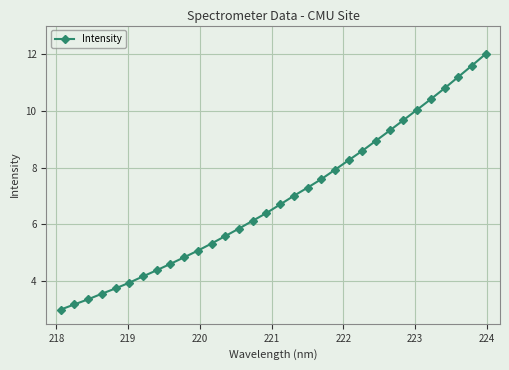

What is the smallest value displayed?

3.0